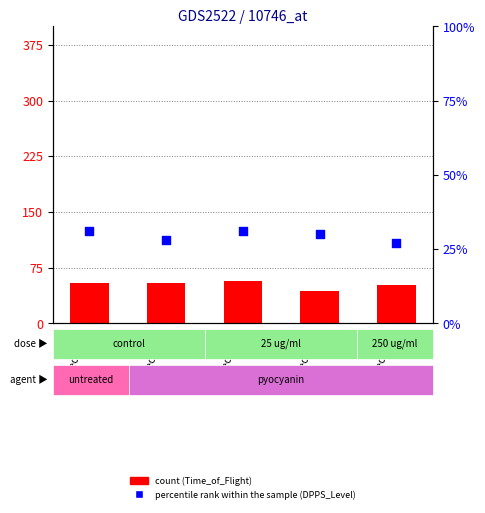

At how many categories does at least one series exceed 27?

5